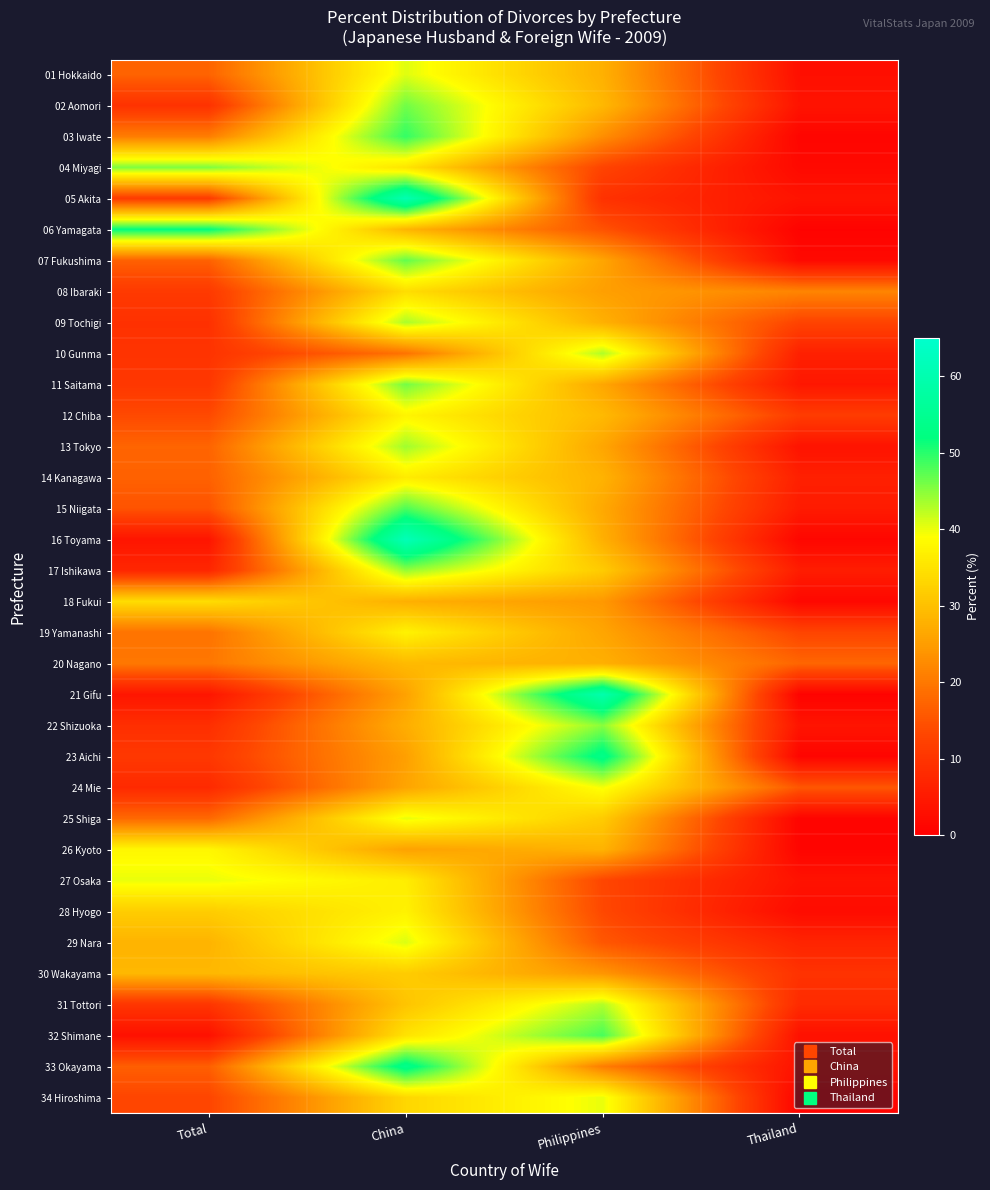

Rank the series by their maximum value, from highest to lowest.

16 Toyama, 05 Akita, 21 Gifu, 33 Okayama, 23 Aichi, 06 Yamagata, 03 Iwate, 32 Shimane, 15 Niigata, 07 Fukushima, 02 Aomori, 11 Saitama, 04 Miyagi, 22 Shizuoka, 17 Ishikawa, 13 Tokyo, 09 Tochigi, 10 Gunma, 31 Tottori, 29 Nara, 01 Hokkaido, 25 Shiga, 27 Osaka, 34 Hiroshima, 24 Mie, 26 Kyoto, 12 Chiba, 19 Yamanashi, 28 Hyogo, 14 Kanagawa, 08 Ibaraki, 18 Fukui, 30 Wakayama, 20 Nagano